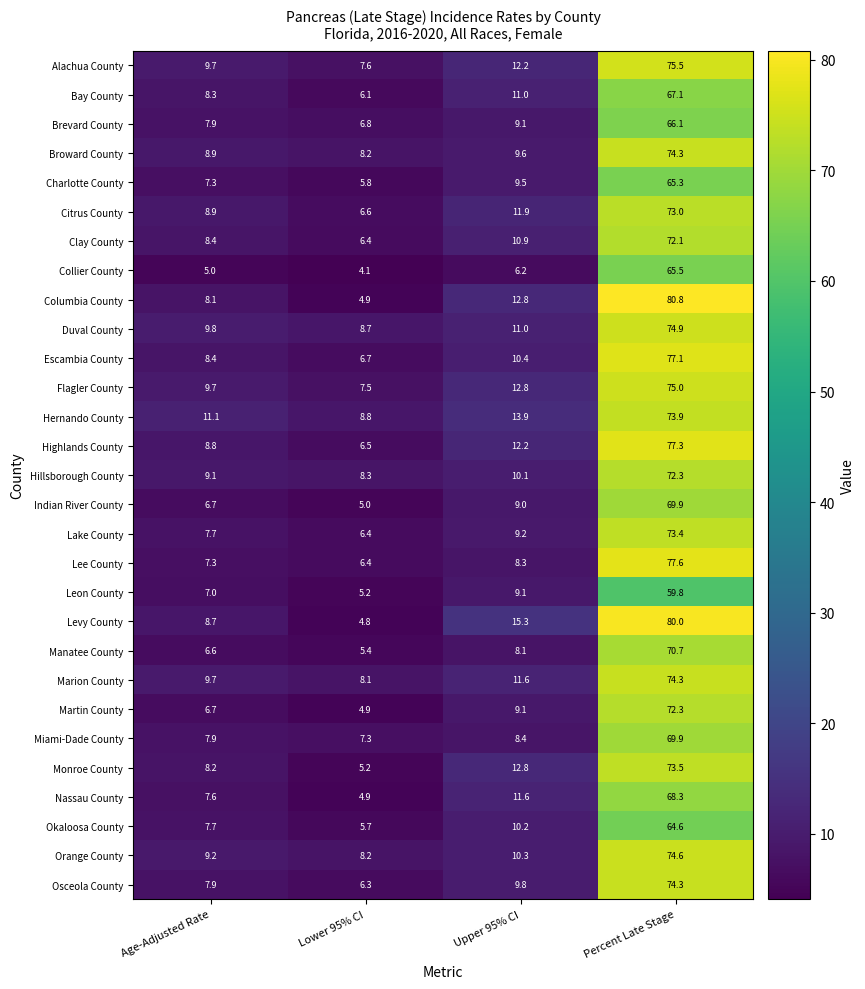

What value does the Escambia County series have at Age-Adjusted Rate?

8.4